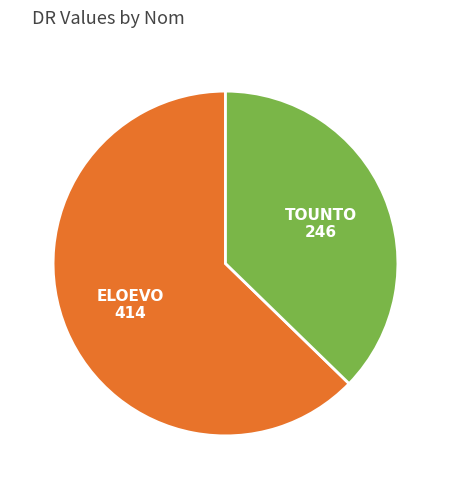

Is there a majority slice in this chart?

Yes